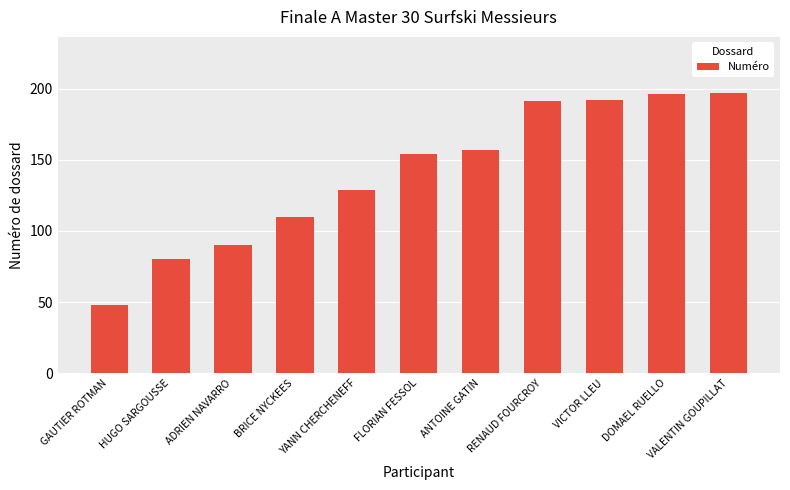

Which has a higher value, ADRIEN NAVARRO or VICTOR LLEU?

VICTOR LLEU